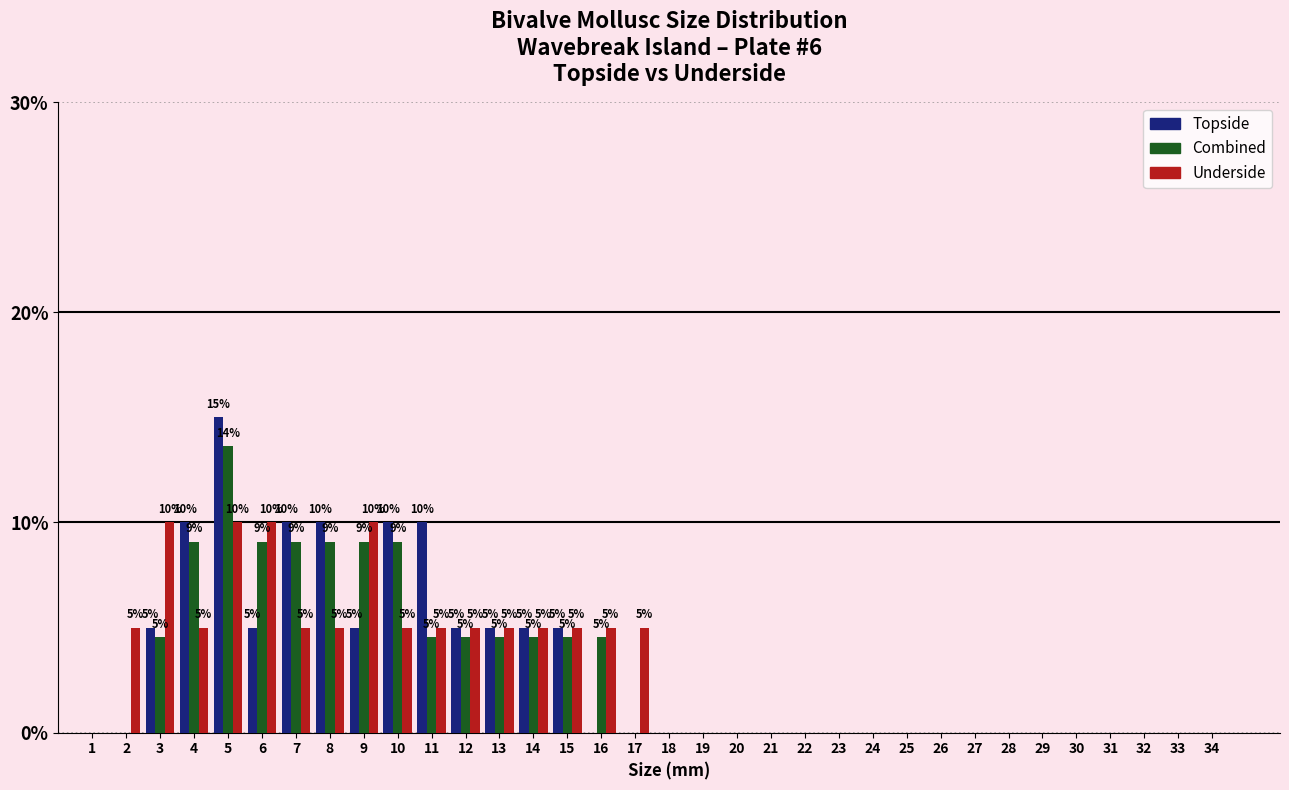

Which series changed the most between 7 and 21?

Topside